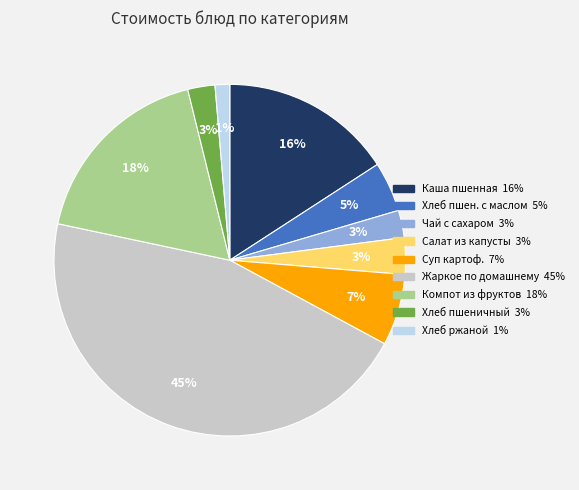

To the nearest percent, what is the average slice percentage?

11%